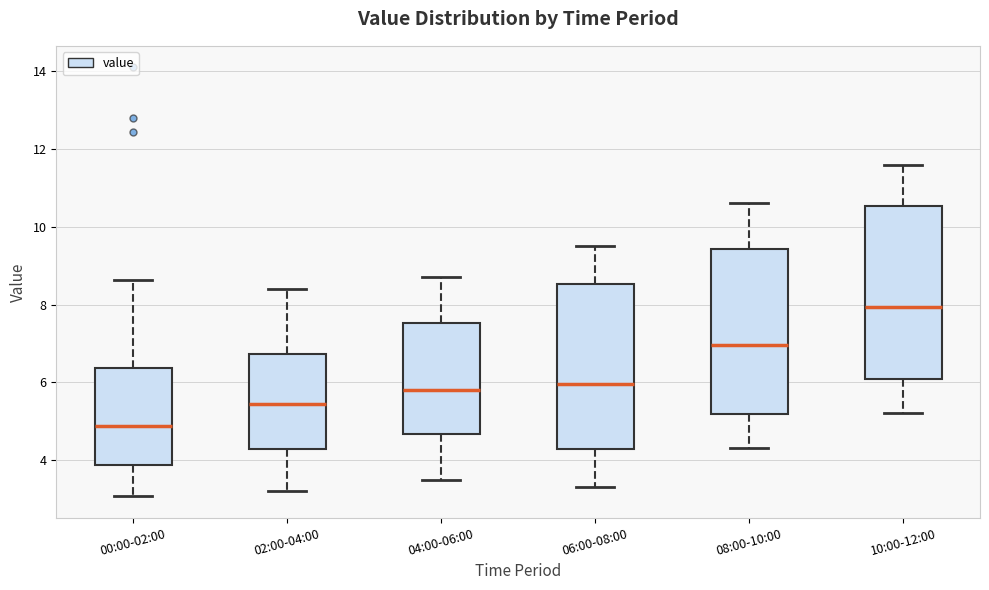

Reading left to right, read every box against the y-axis: the position of its median line, the range the box covers, and the ends of its whiskers. The values are not printed on the chart, so give them approximately, as read against the axis.

00:00-02:00: median 4.8, box 3.8 to 6.4, whiskers 3.0 to 8.6
02:00-04:00: median 5.4, box 4.2 to 6.8, whiskers 3.2 to 8.4
04:00-06:00: median 5.8, box 4.6 to 7.6, whiskers 3.6 to 8.8
06:00-08:00: median 6.0, box 4.2 to 8.6, whiskers 3.4 to 9.6
08:00-10:00: median 7.0, box 5.2 to 9.4, whiskers 4.4 to 10.6
10:00-12:00: median 8.0, box 6.0 to 10.6, whiskers 5.2 to 11.6